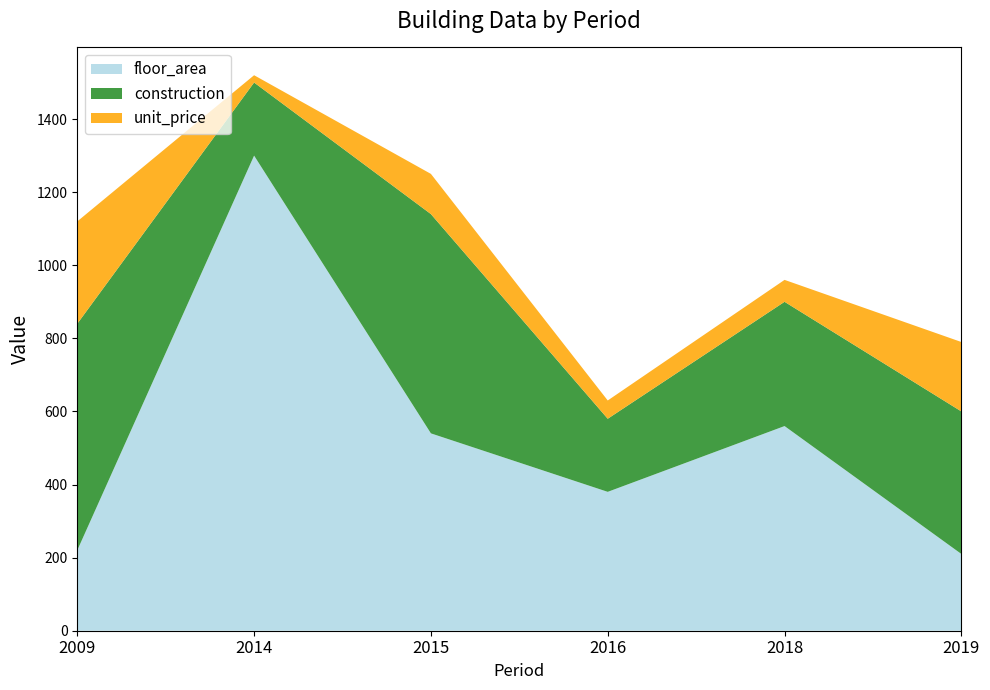

Reading left to right, what are the values for floor_area?

220	1300	540	380	560	210